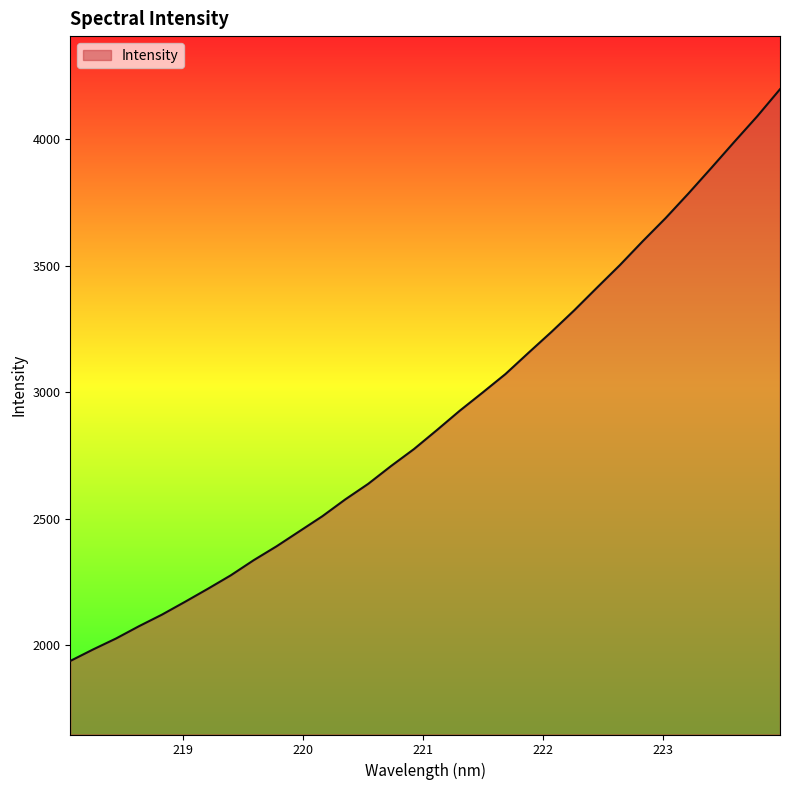

How many distinct data groups are displayed?

1